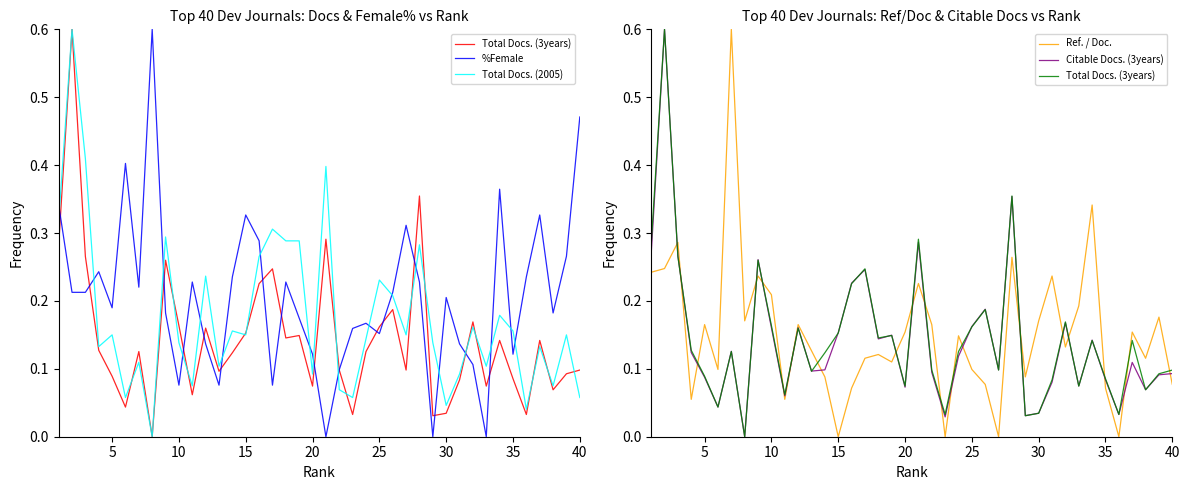

How many data points does each series have?

40